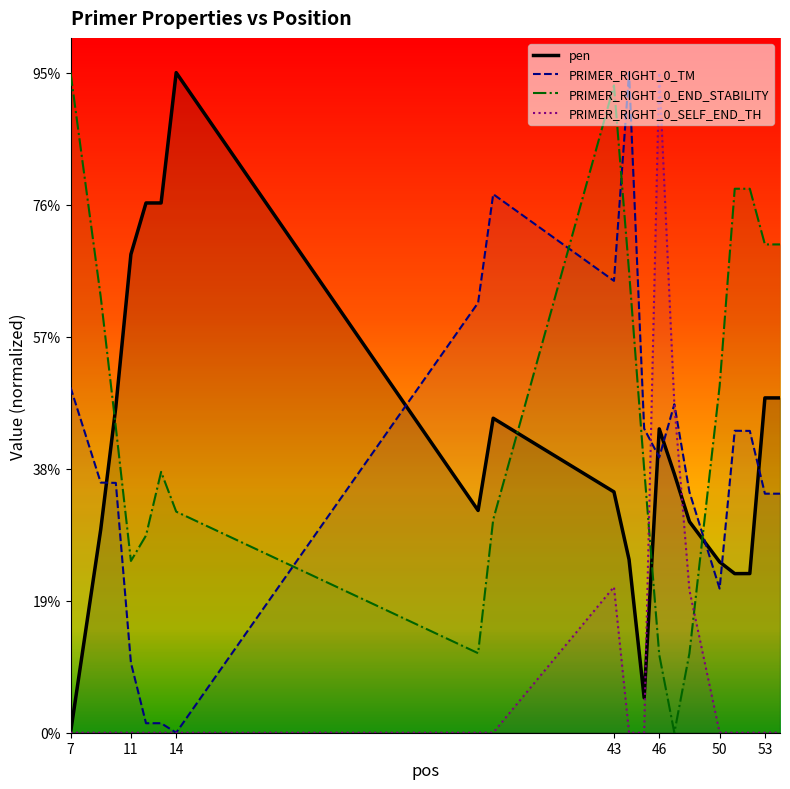

At how many categories does at least one series exceed 13?

13